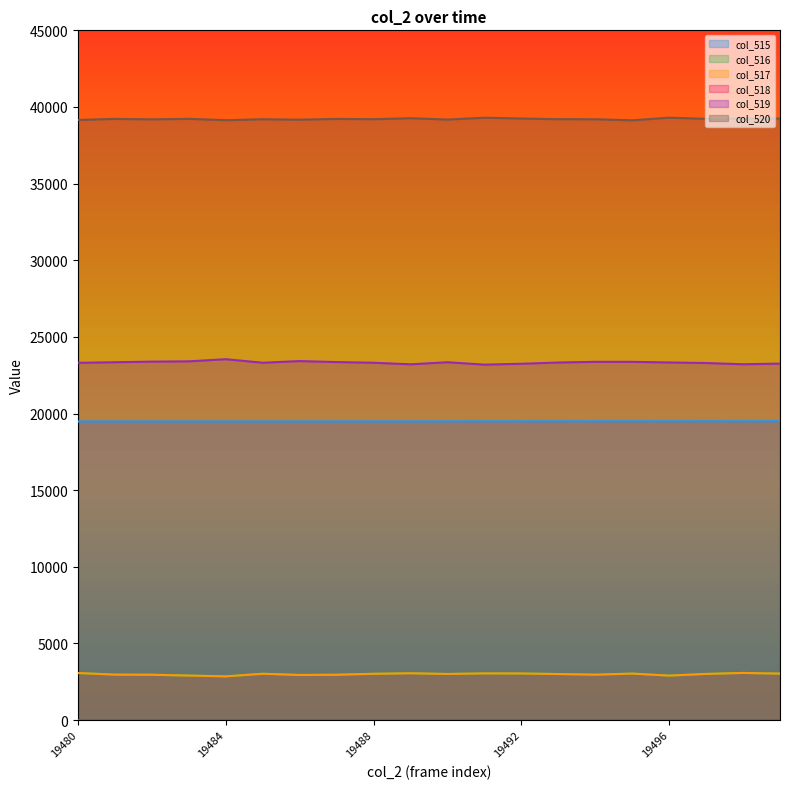

Is it true that col_516 equals 3033 at 19499?

True